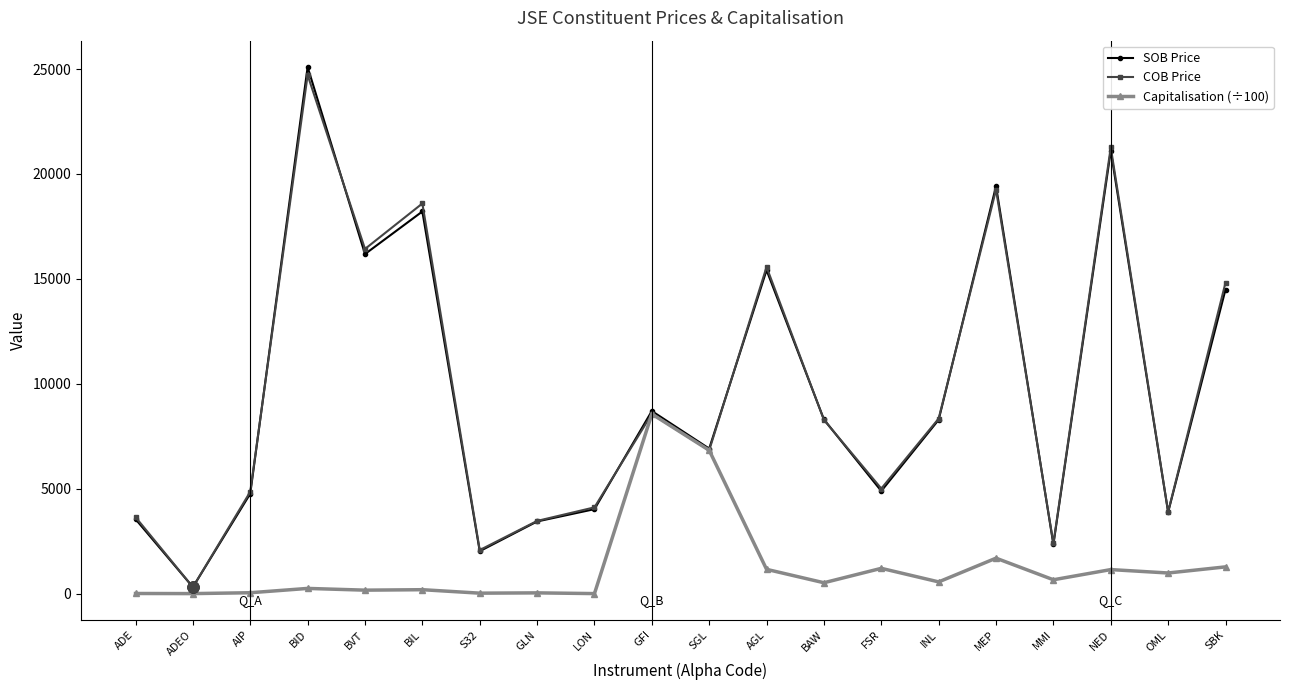

At which label is COB Price closest to 12512?

SBK